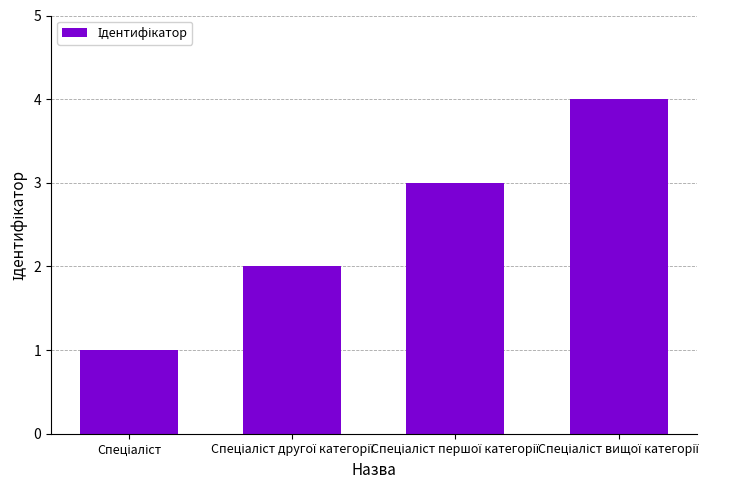

What is the greatest value displayed?

4